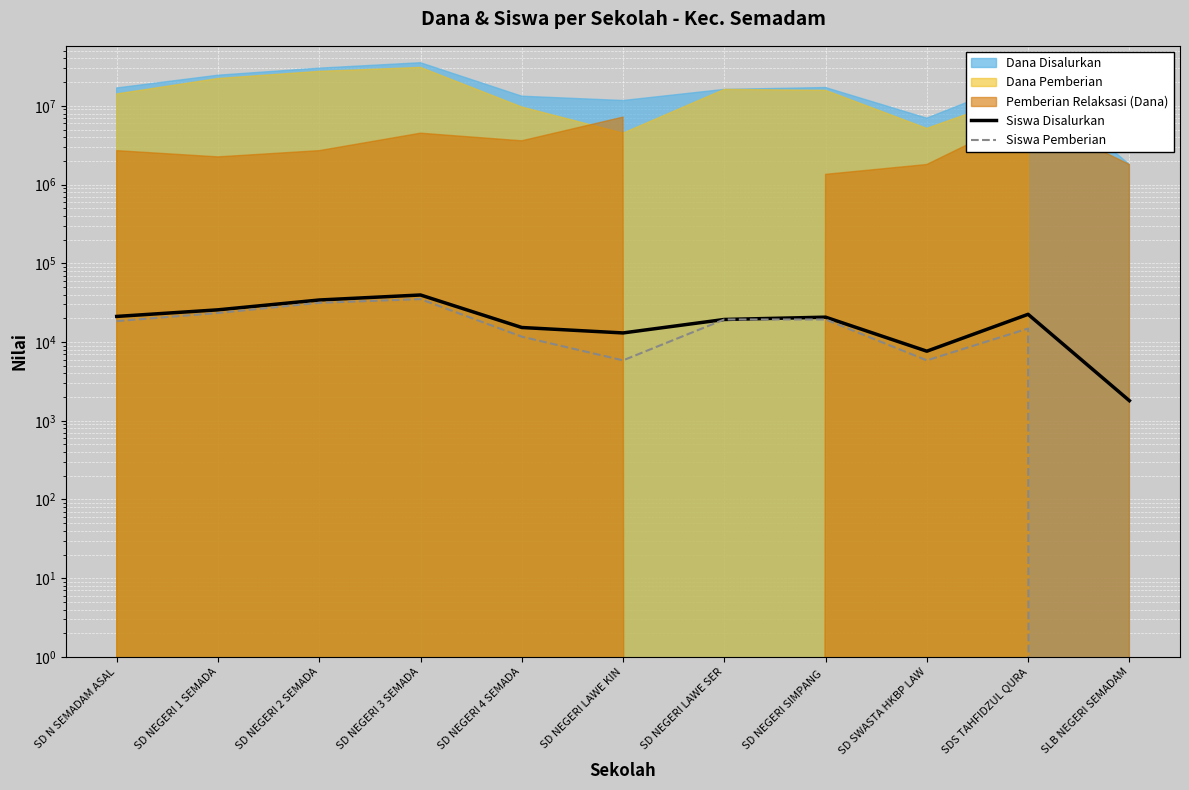

Which series has the widest spread of values?

Siswa Disalurkan